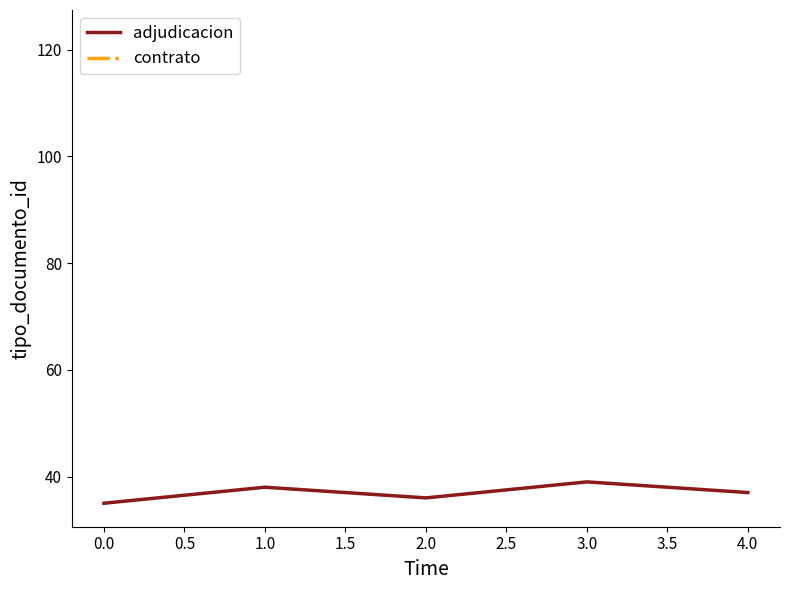

How many points are lower than both their immediate neighbors (excluding endpoints)?

1